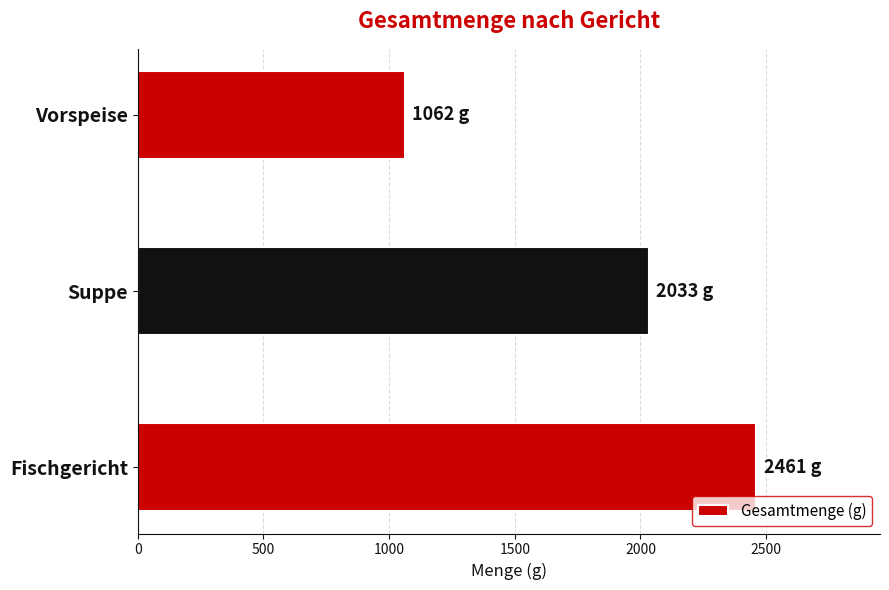

Reading bottom to top, extract all data points from this chart.

2461	2033	1062